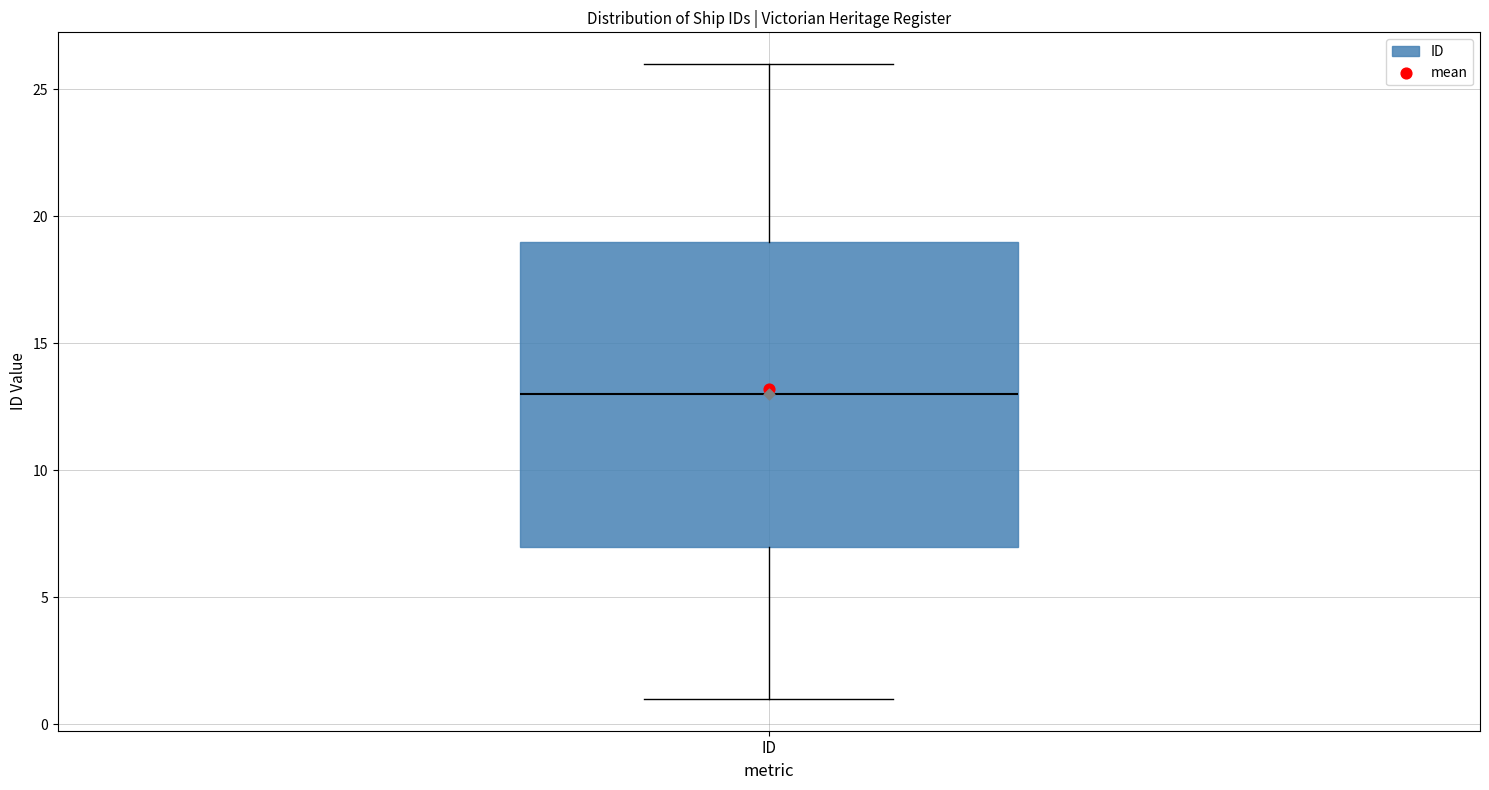

Where is the upper edge of the box for ID on the y-axis? The values are not printed on the chart, so give them approximately, as read against the axis.

19